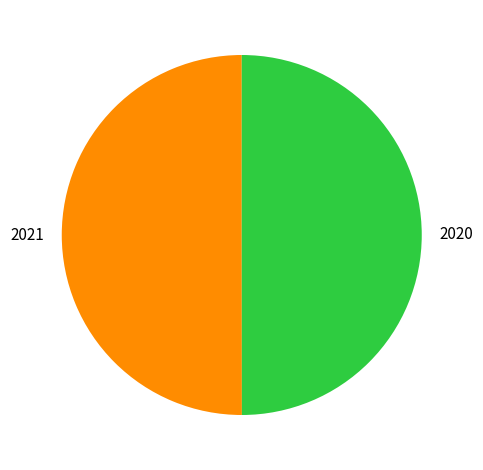

How many slices are in this pie chart?

2